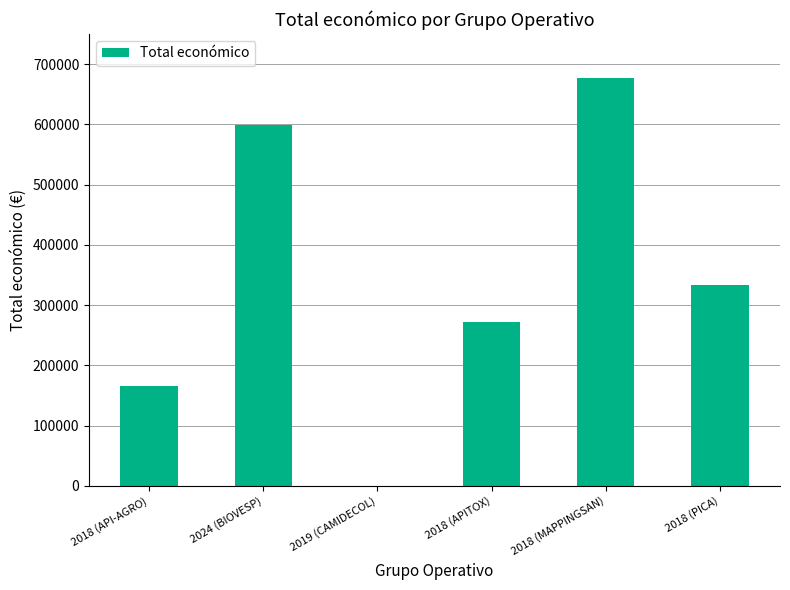

How many distinct data groups are displayed?

1